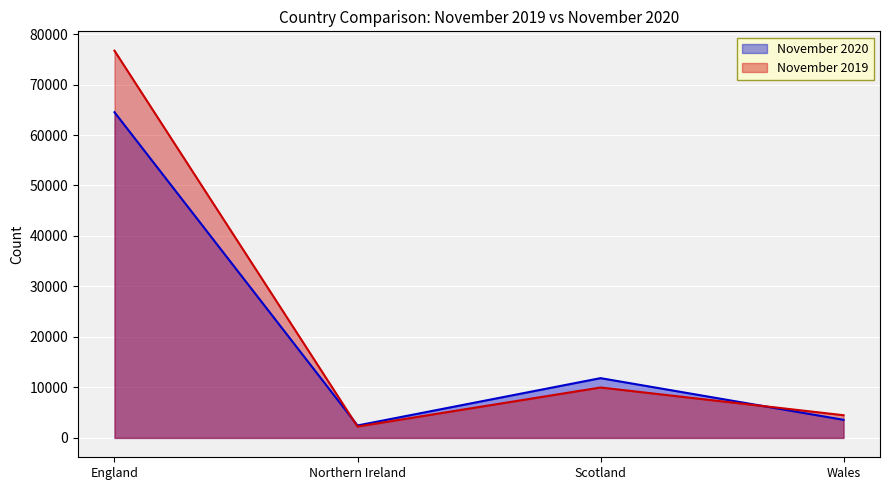

Is the value of November 2020 at Northern Ireland greater than the value of November 2019 at Wales?

No